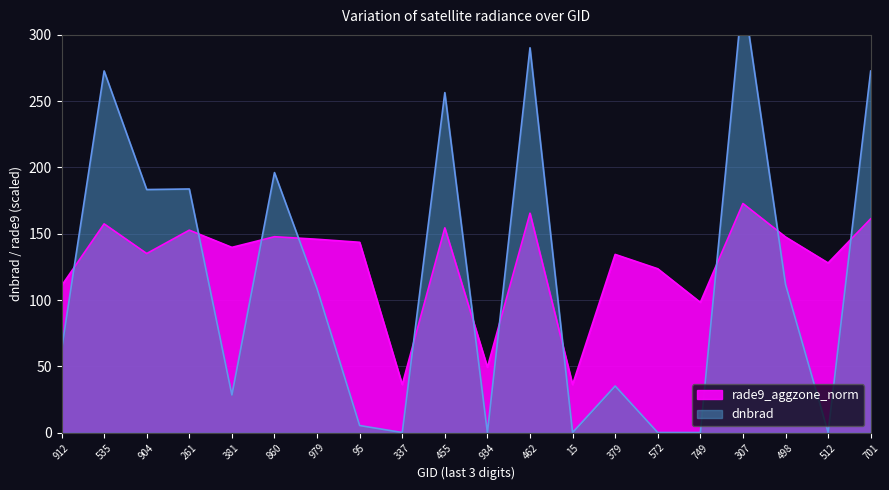

Which series has the largest total across all categories?

rade9_aggzone_norm